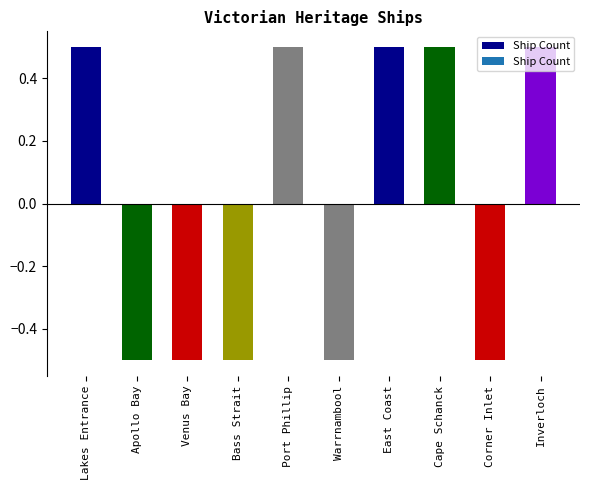

What is the label of the 3rd bar from the left?

Venus Bay